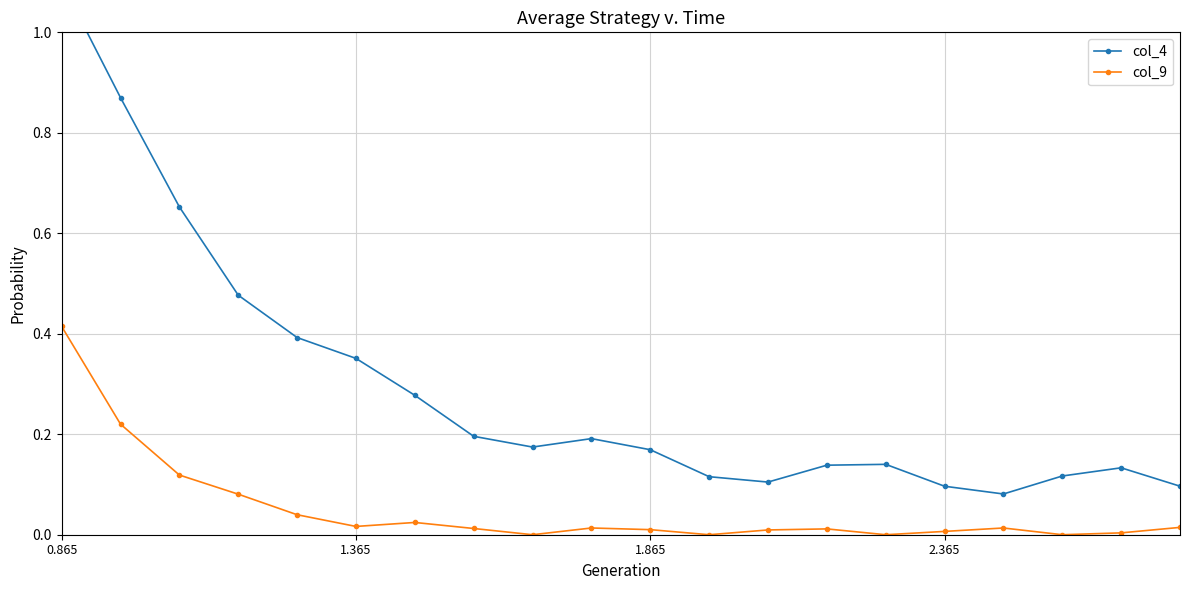

What is the label of the 3rd point from the right?

17